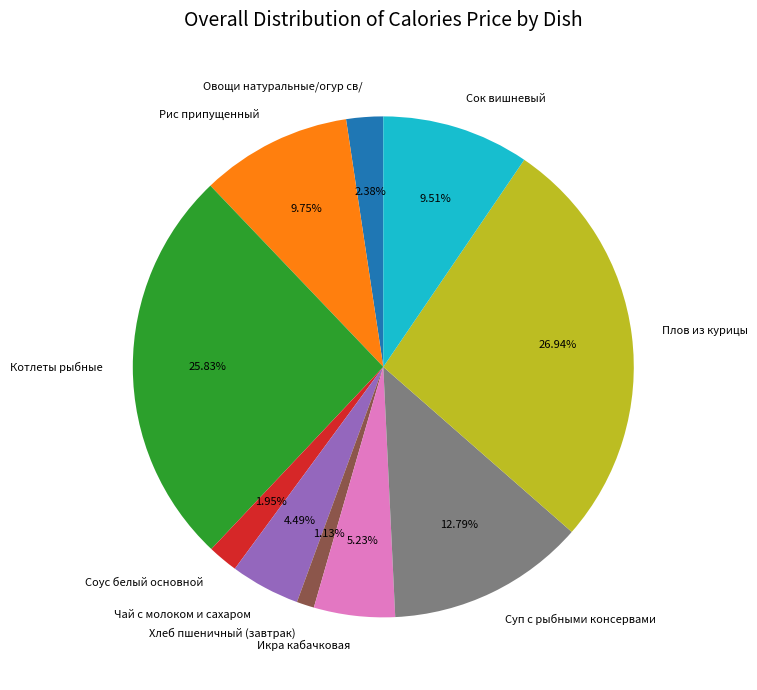

Which category has the biggest portion of the pie?

Плов из курицы